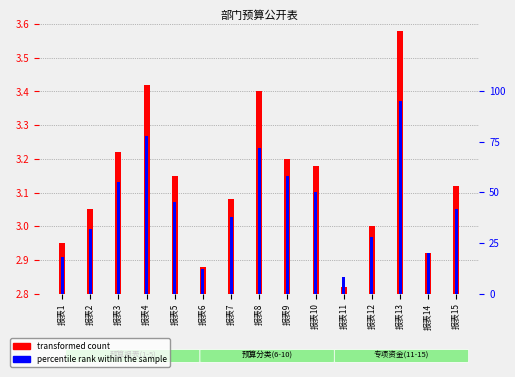

At which label does transformed count reach its minimum?

报表11